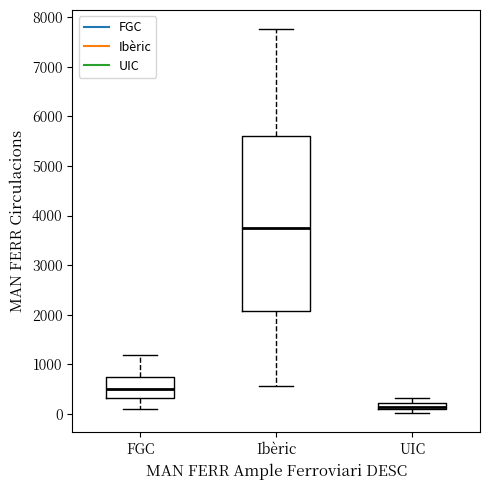

Which box has the highest median line?

Ibèric